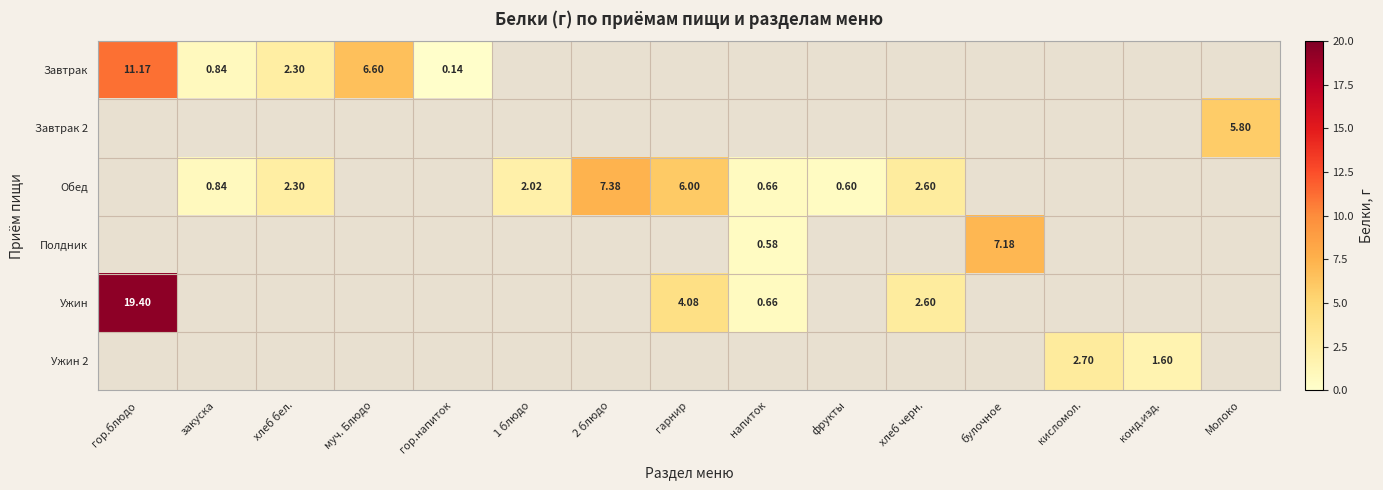

How many positive values does the Обед series have?

8